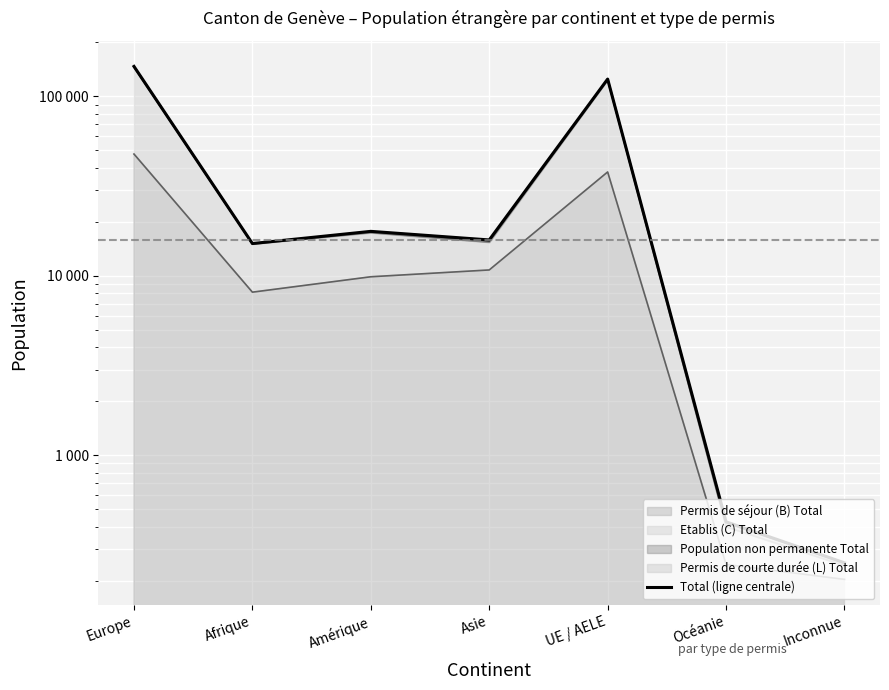

Reading left to right, what are all the values shown in this chart?

147049	15130	17693	15846	124988	425	251